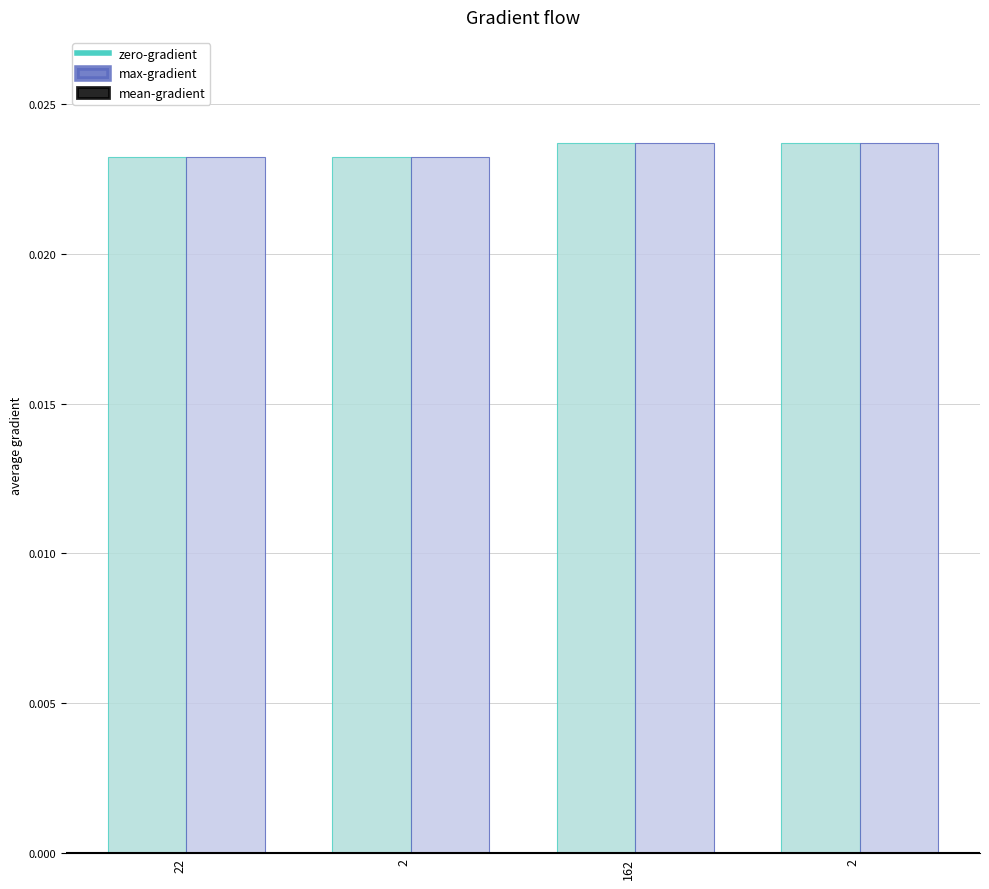

How many distinct data groups are displayed?

2